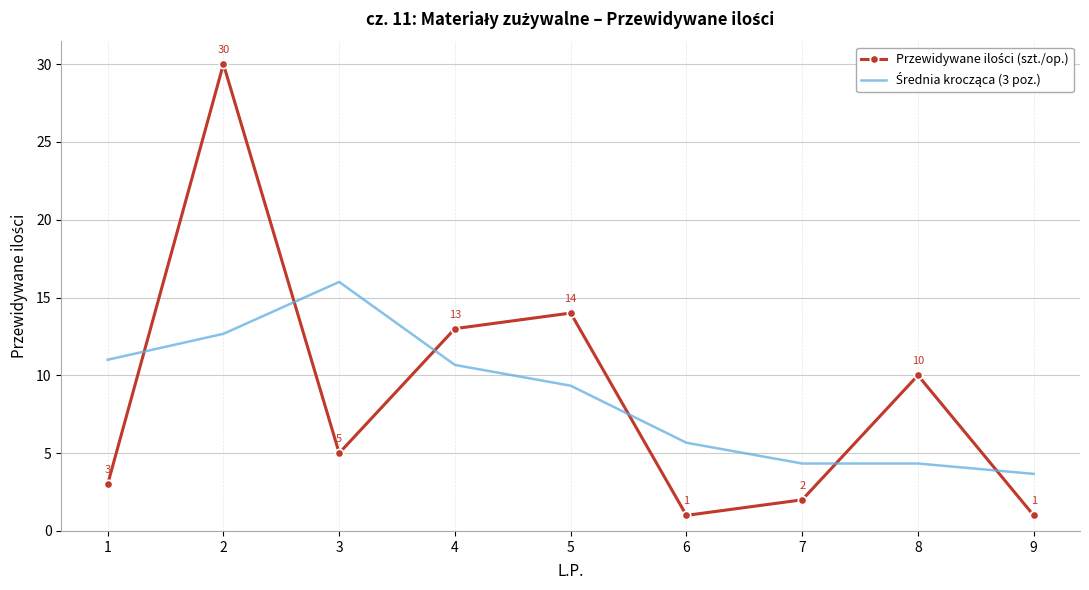

At which category is the sum across all series the highest?

2